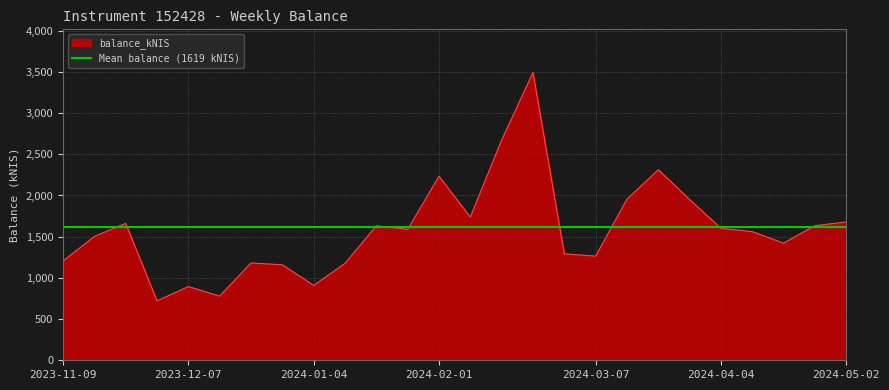

What is the sum of all values?

41221.1